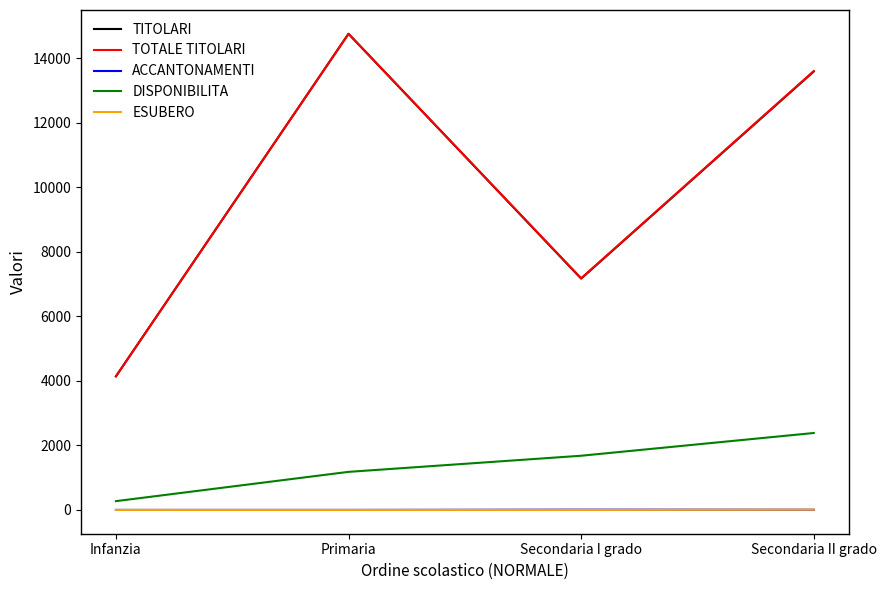

How many distinct data groups are displayed?

5